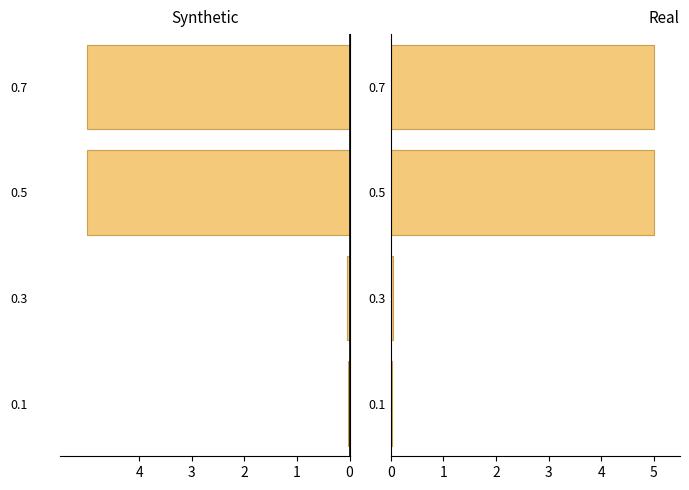

The Real series shows 5.0 at 2. True or false?

True